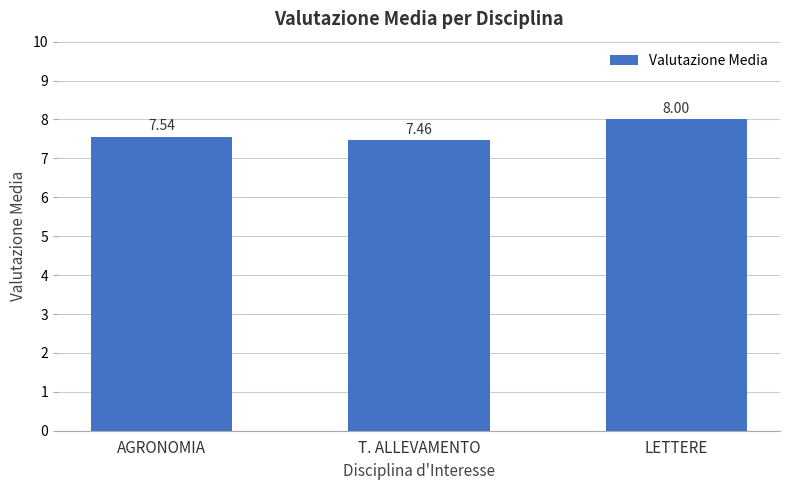

What is the label of the 3rd bar from the right?

AGRONOMIA